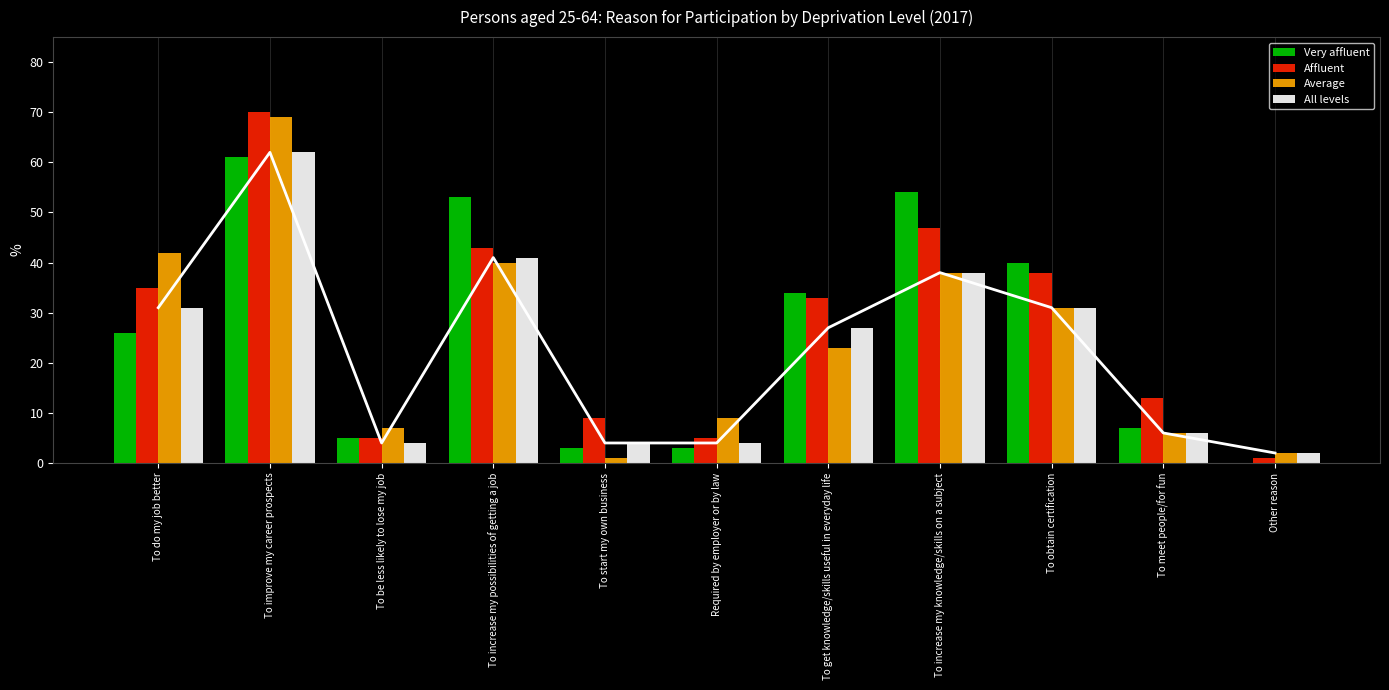

How many categories are shown in the chart?

11